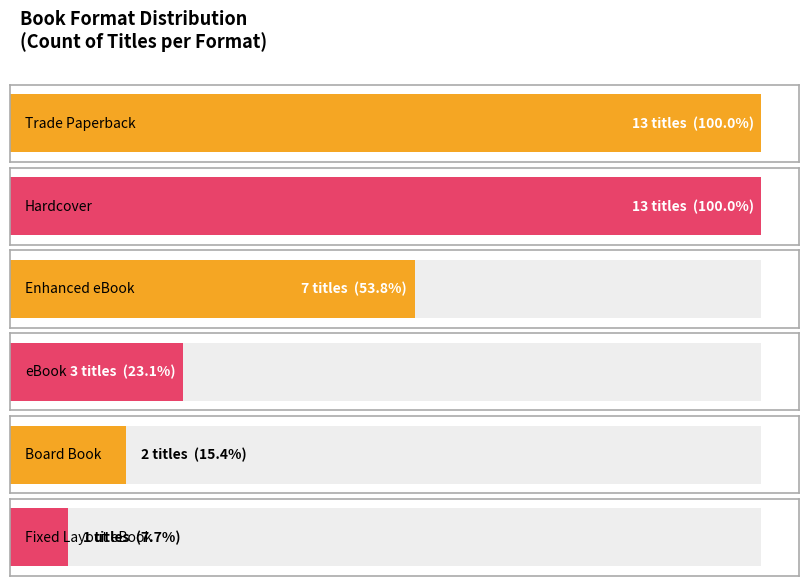

Count the number of categories in the chart.

6